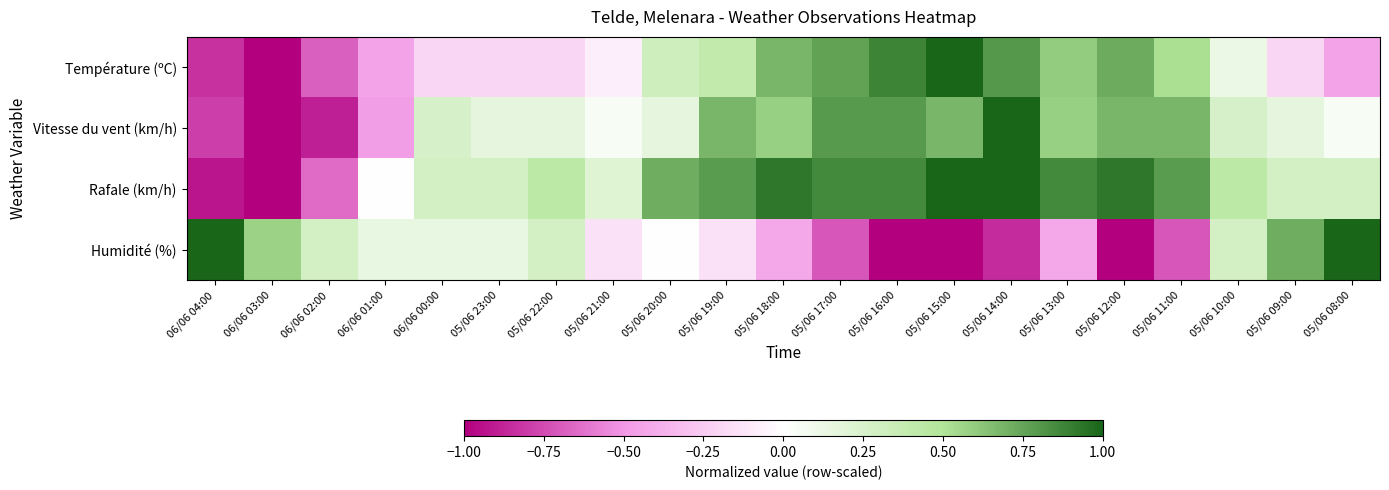

Rank the series by their average value, from lowest to highest.

Humidité (%), Température (ºC), Vitesse du vent (km/h), Rafale (km/h)